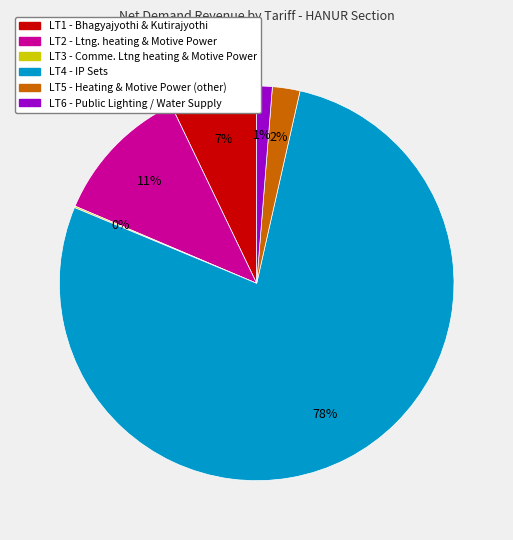

Is there any slice that represents more than half of the pie?

Yes